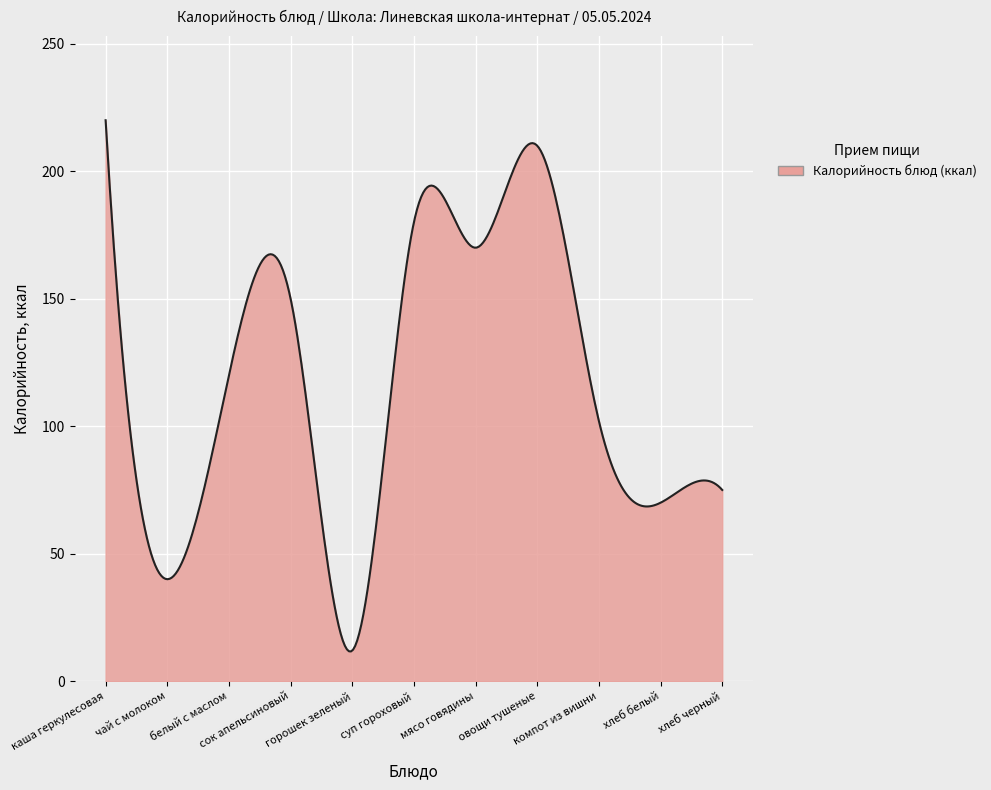

What is the greatest value displayed?

220.0